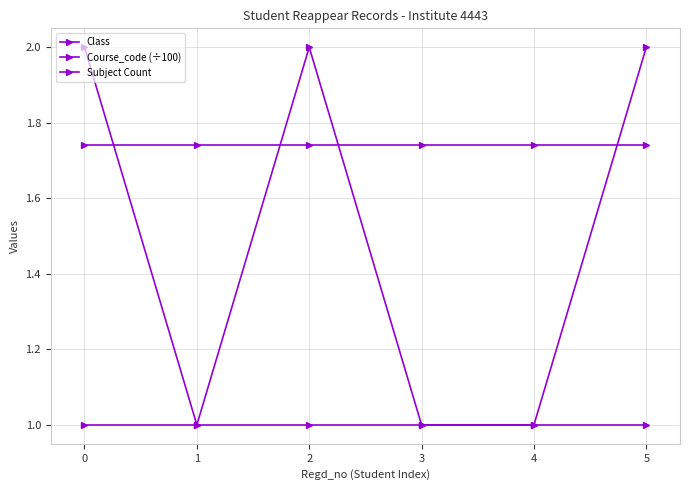

What is the difference between the maximum and minimum values in the Subject Count series?

1.0